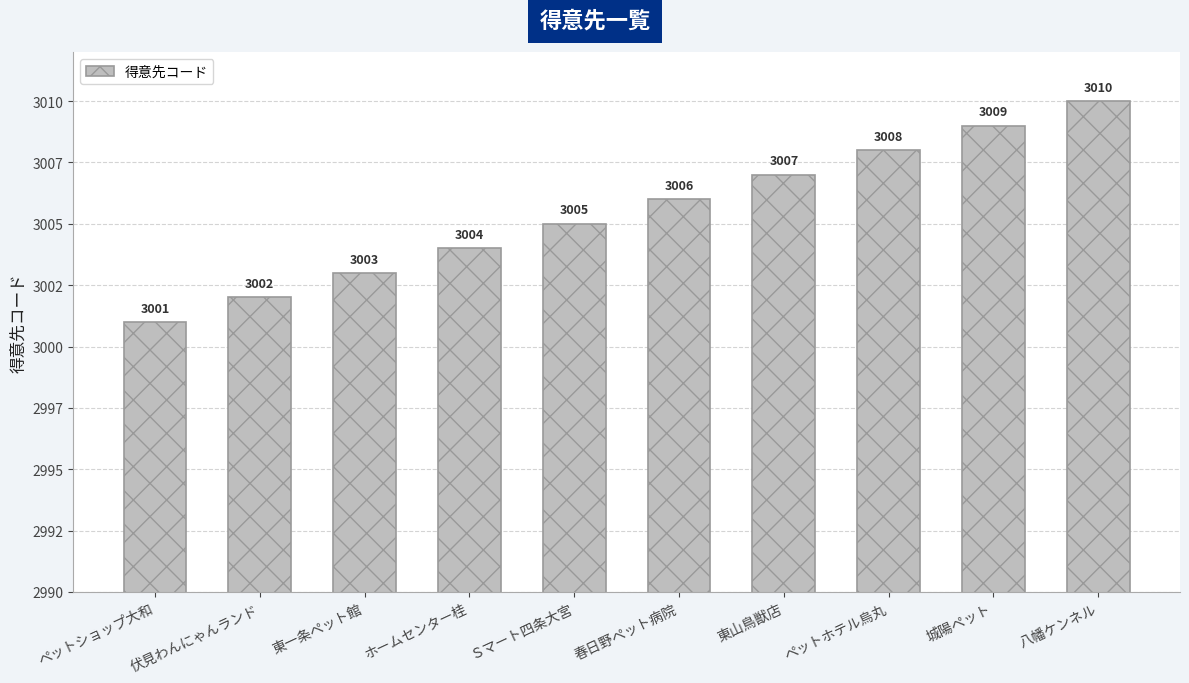

Does the chart contain any negative values?

No